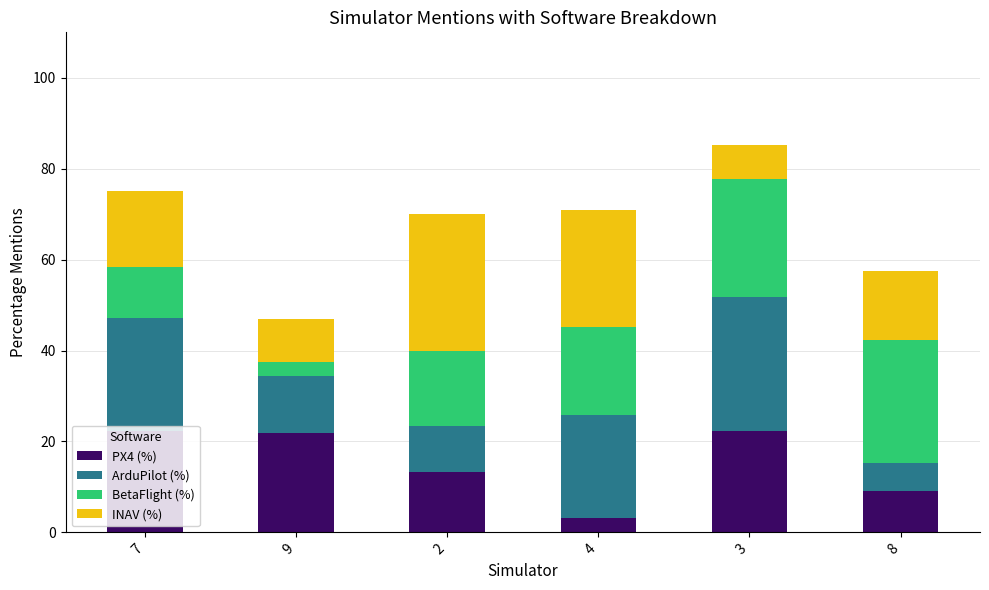

The value of PX4 (%) at 7 is 22.2. True or false?

True